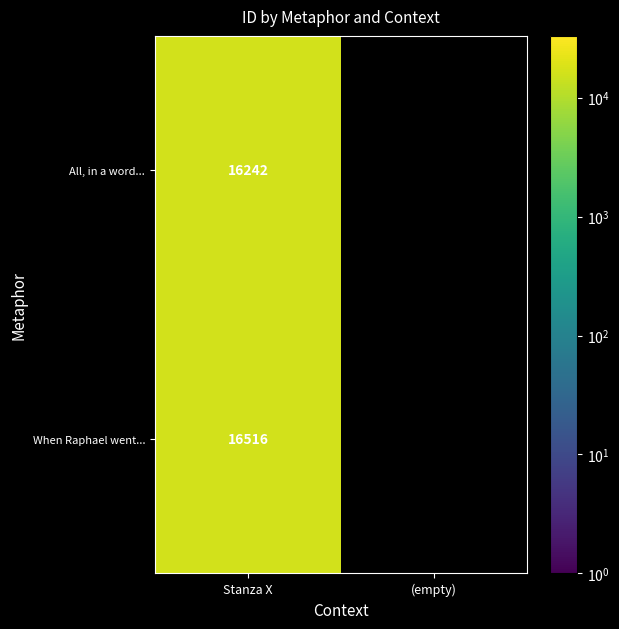

Between (empty) and Stanza X, which is larger?

Stanza X